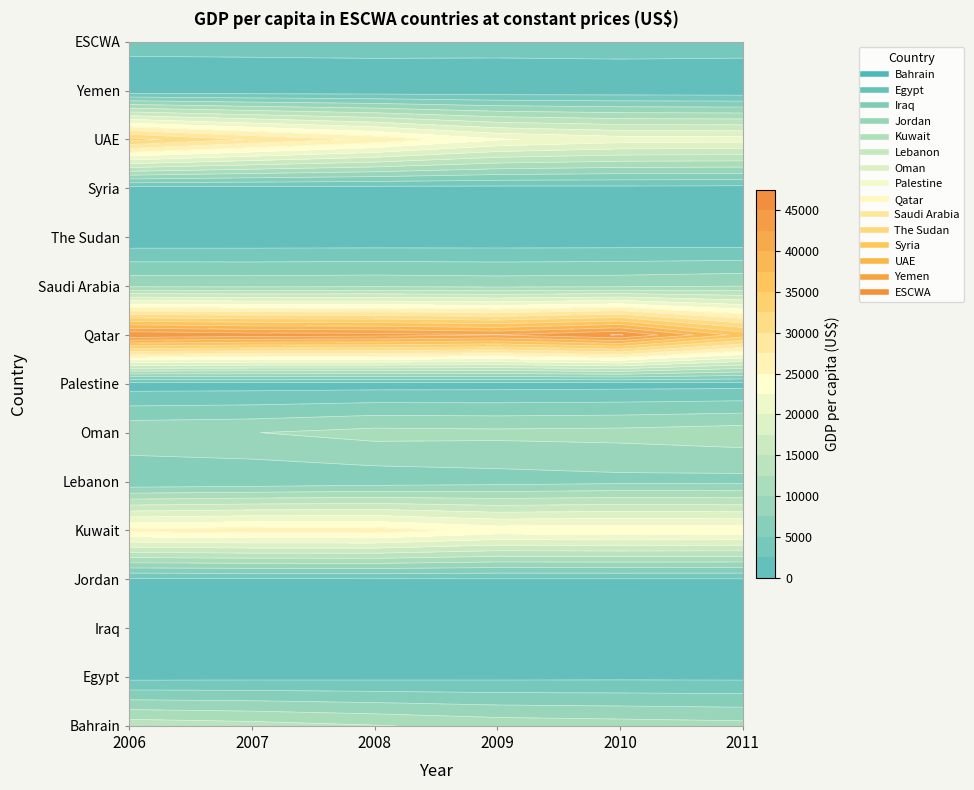

At which category is the sum across all series the highest?

2006